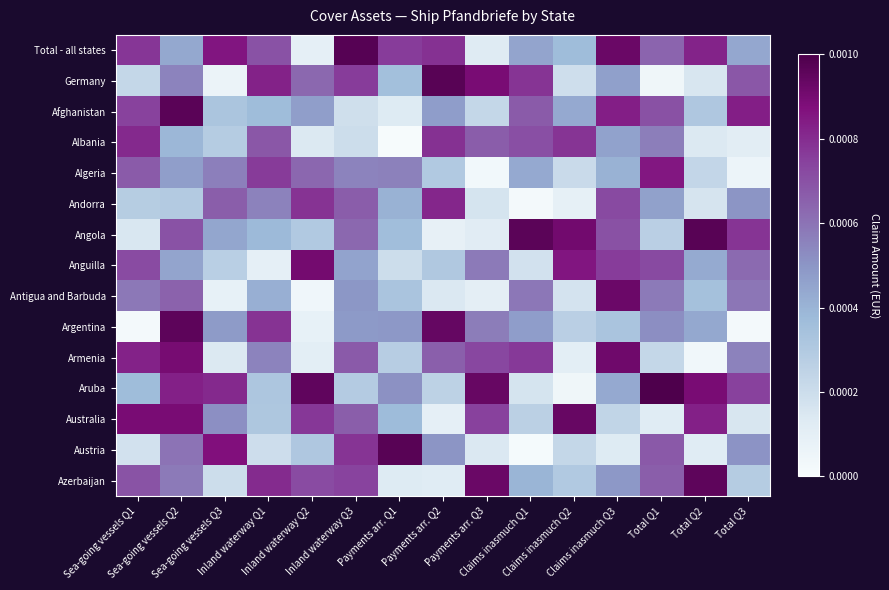

At Sea-going vessels Q2, list the series in order from smallest to largest.

Andorra, Albania, Total - all states, Anguilla, Algeria, Germany, Azerbaijan, Austria, Antigua and Barbuda, Angola, Aruba, Australia, Armenia, Argentina, Afghanistan